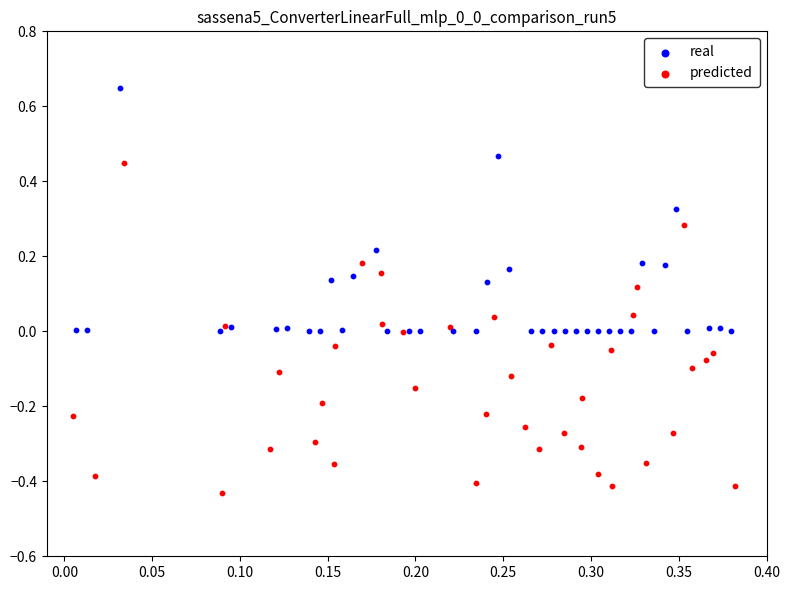

Which series reaches the maximum Y coordinate?

real